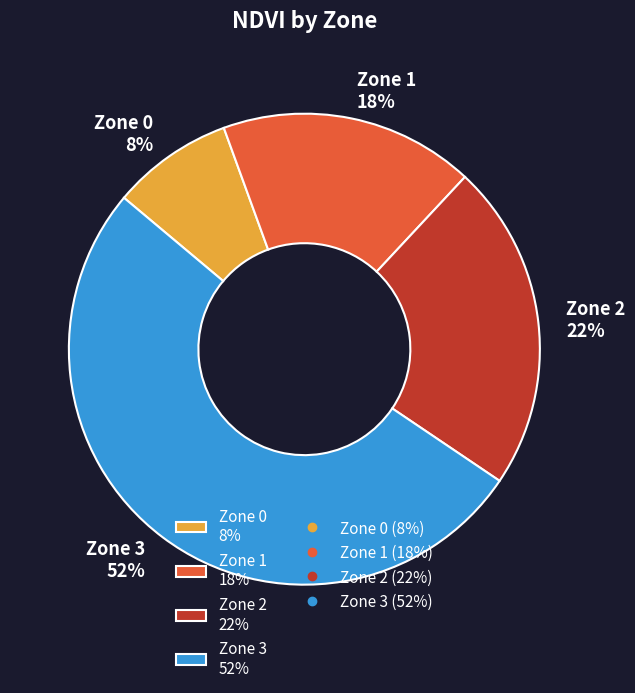

Is there any slice that represents more than half of the pie?

Yes